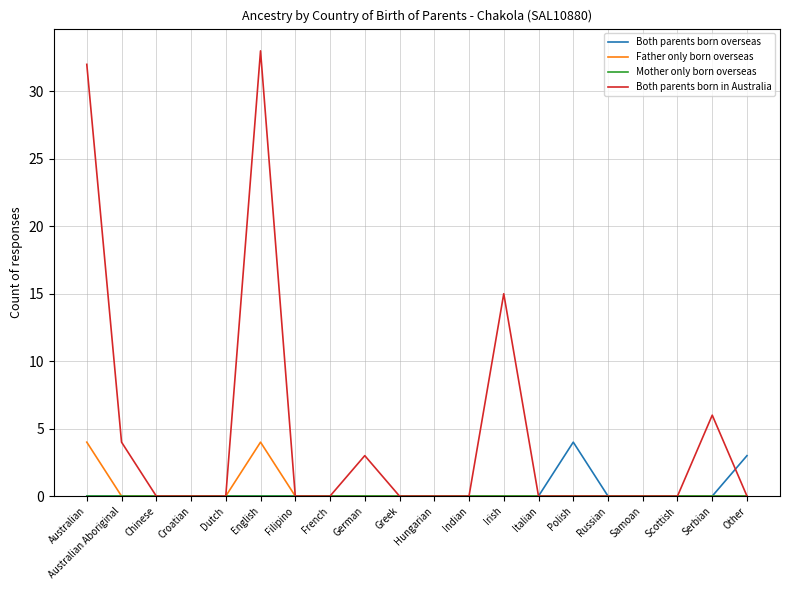

What position from the left is Australian Aboriginal?

2